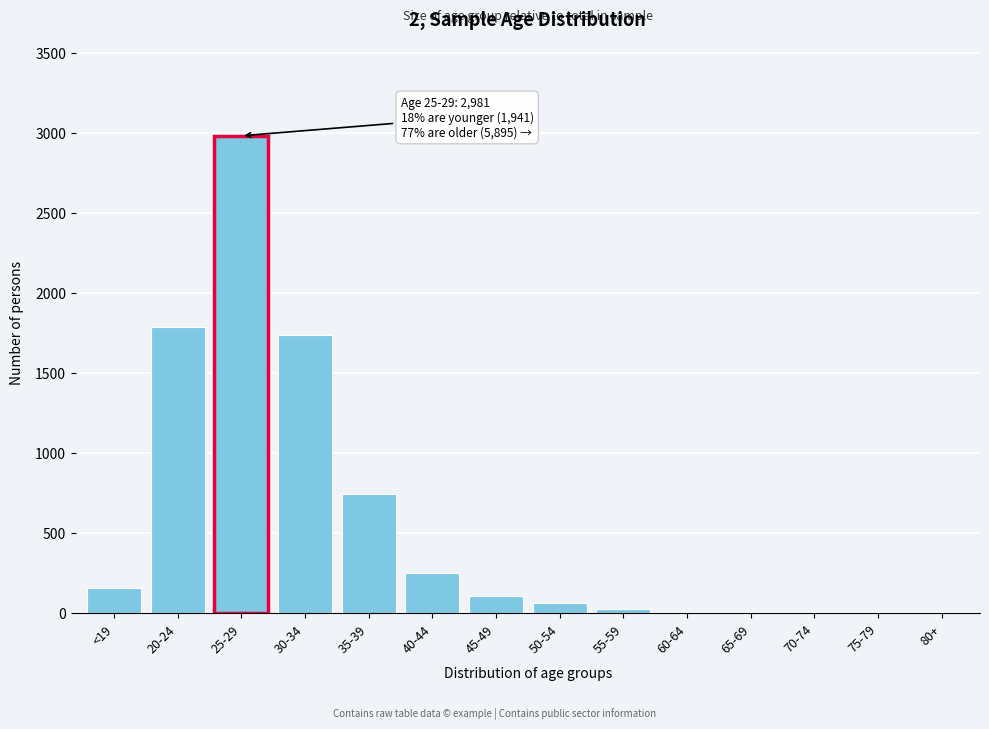

What is the greatest value displayed?

2981